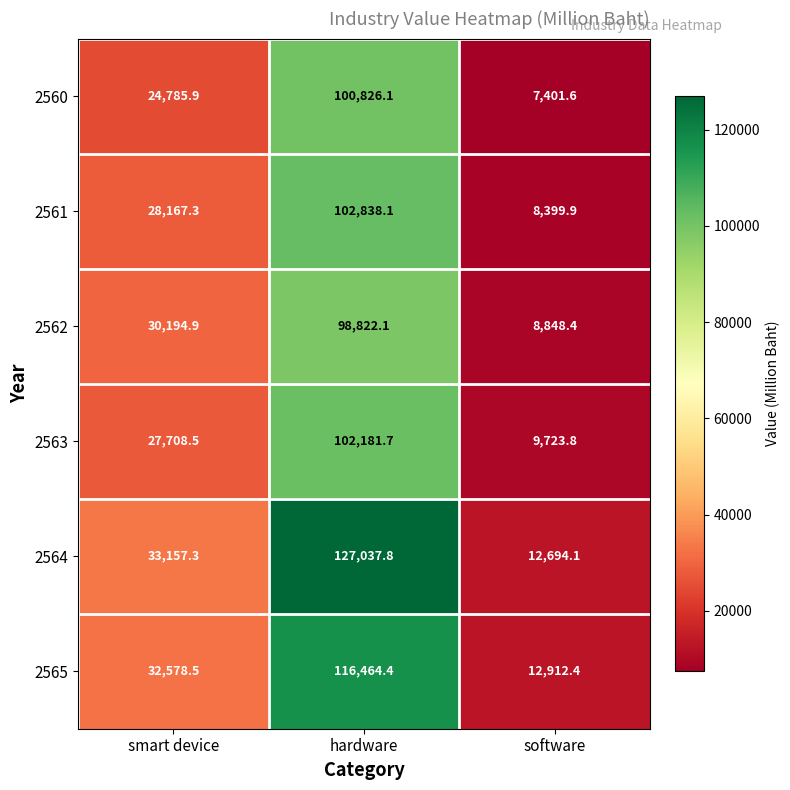

What is the difference between the highest and lowest values at smart device?

8371.4